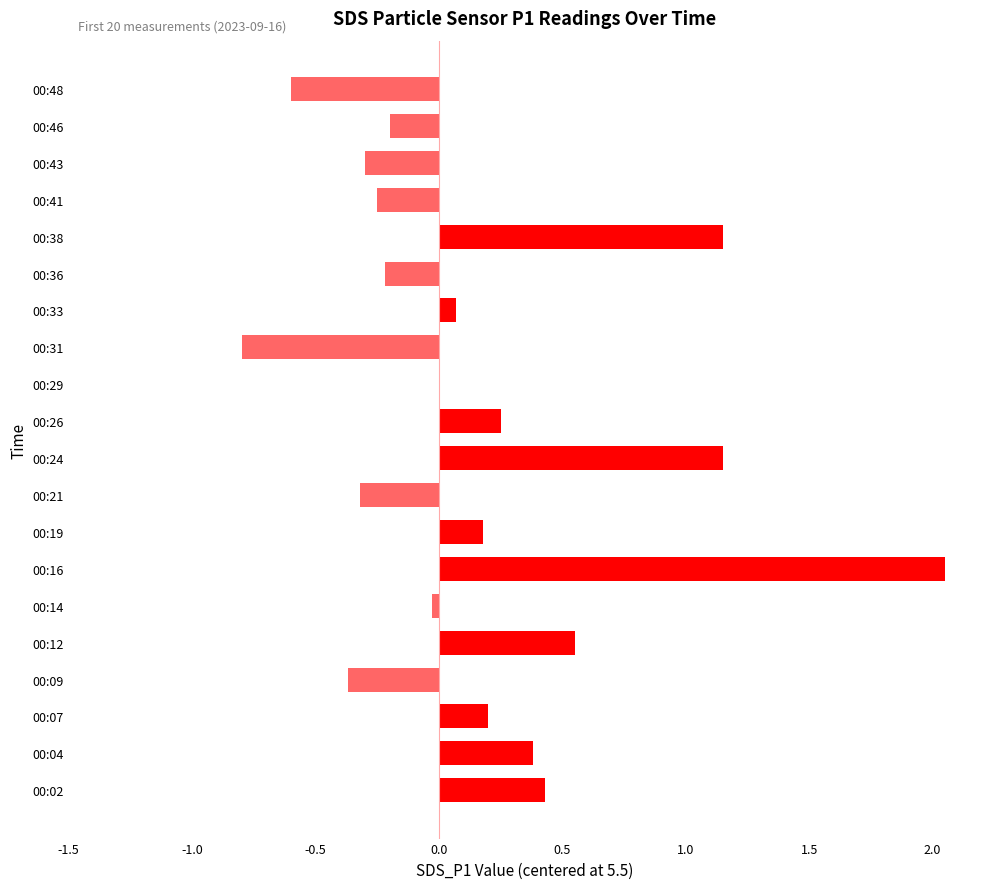

What is the sum of all values?

3.3